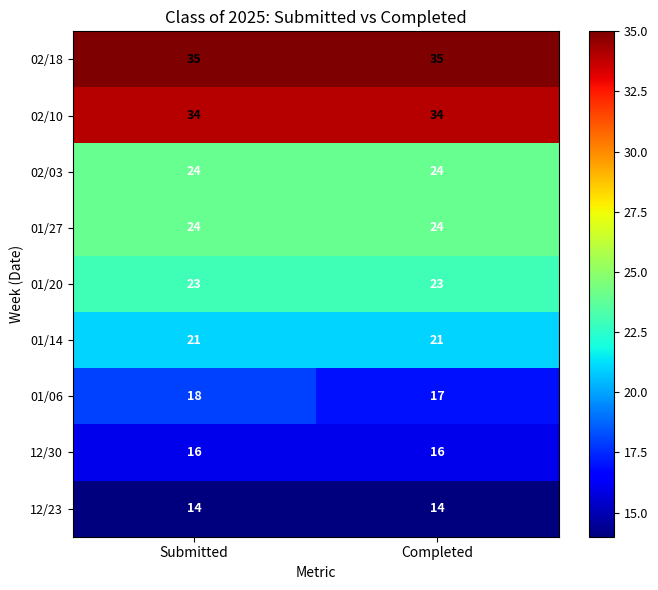

What is the maximum value shown in the chart?

35